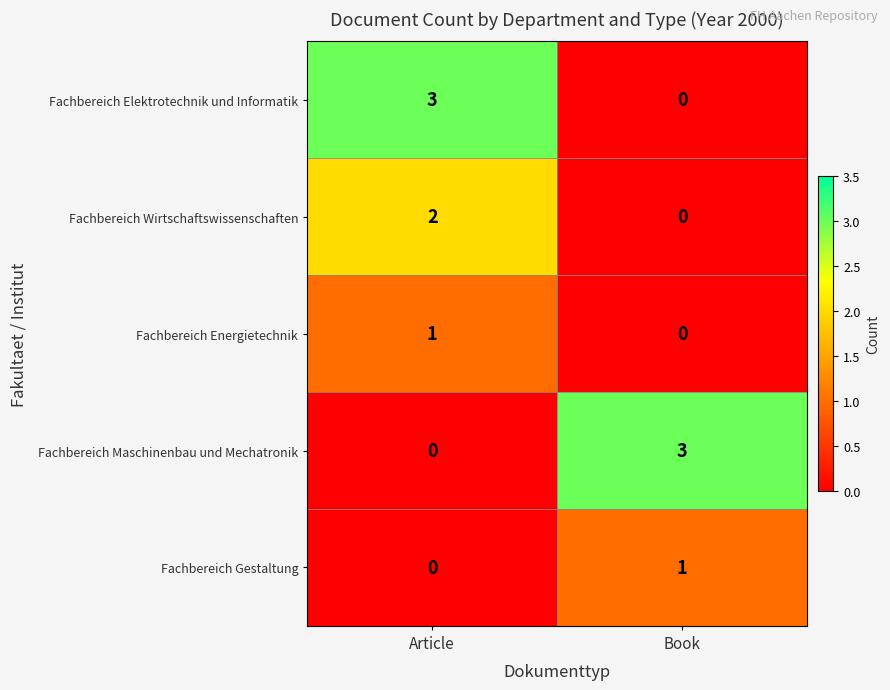

How many data points in Fachbereich Elektrotechnik und Informatik are less than 3?

1